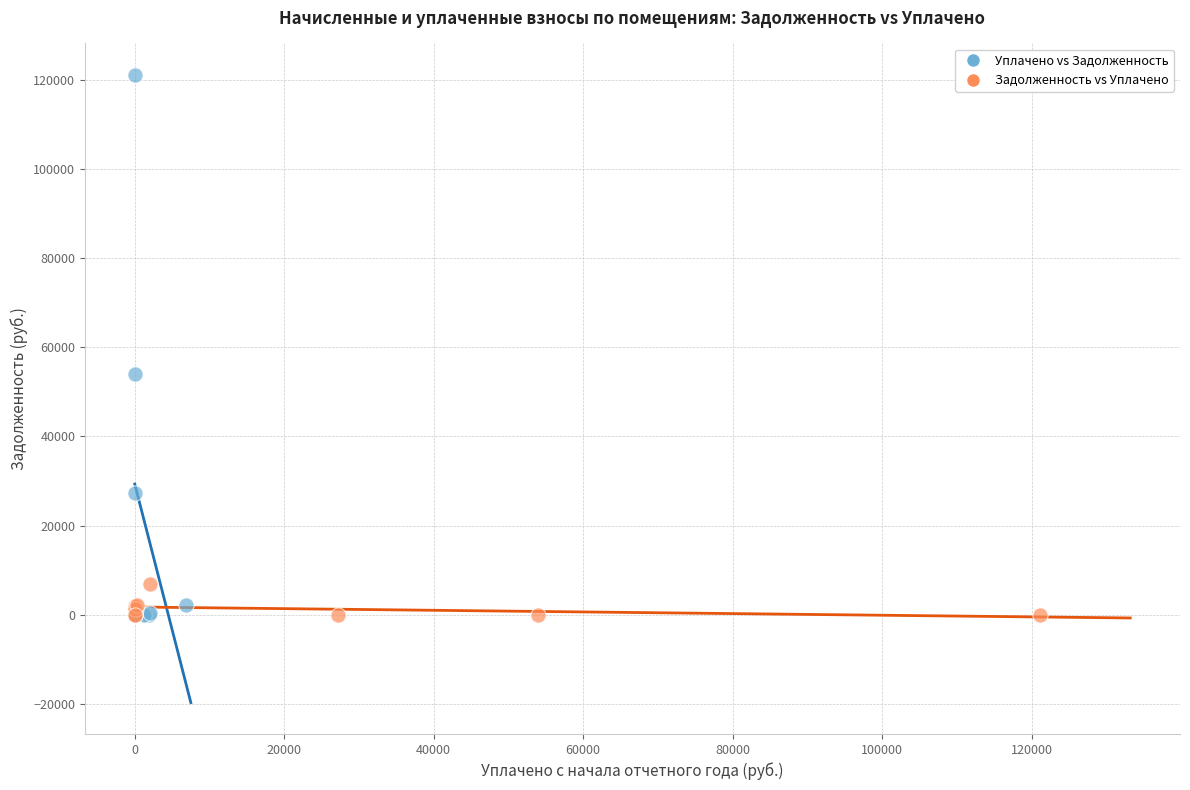

Which series has the widest spread of Y values?

Уплачено vs Задолженность